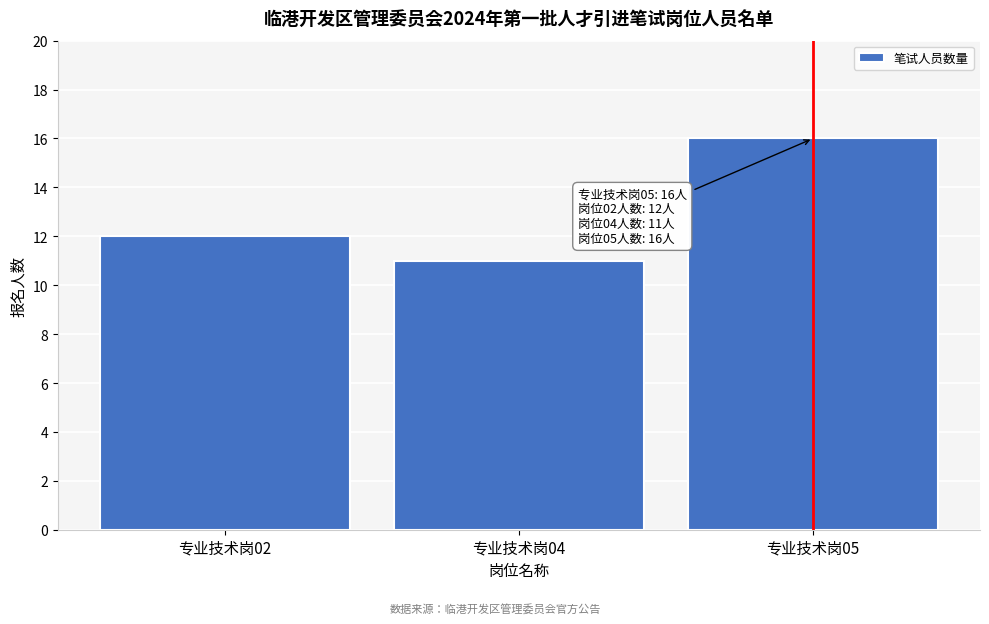

Reading left to right, transcribe all the data shown in this chart.

专业技术岗02=12	专业技术岗04=11	专业技术岗05=16